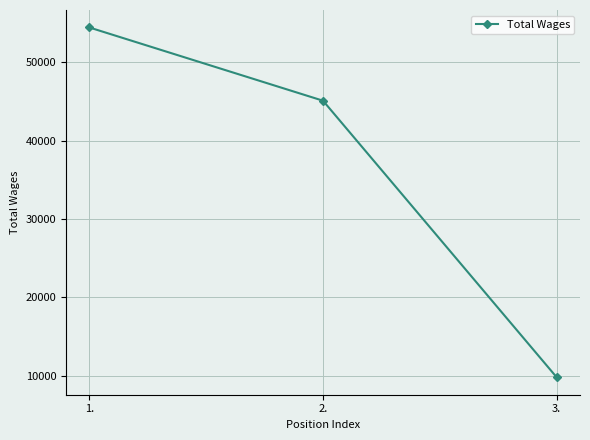

Rank the categories by value from lowest to highest.

3., 2., 1.